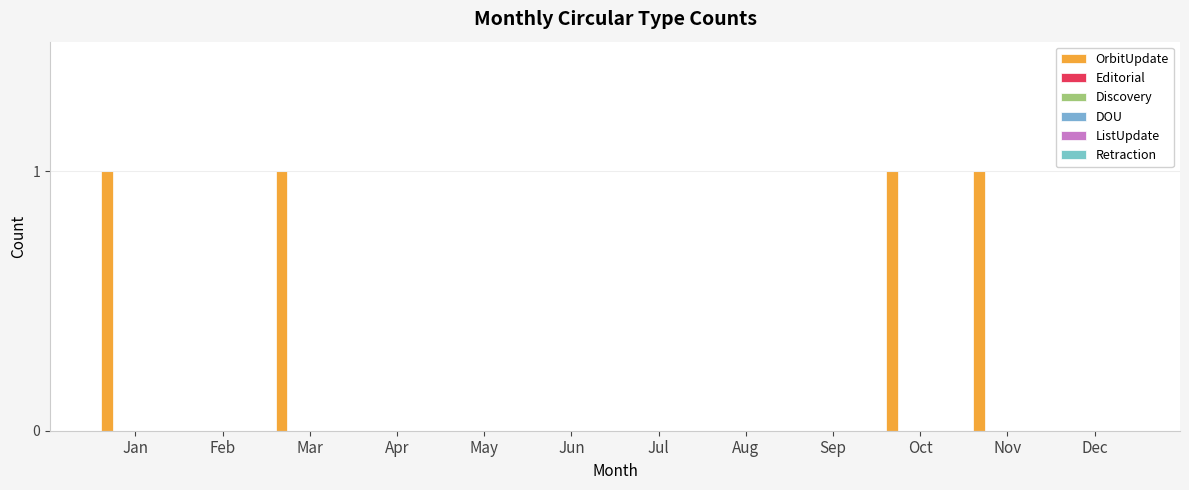

How many distinct data groups are displayed?

1